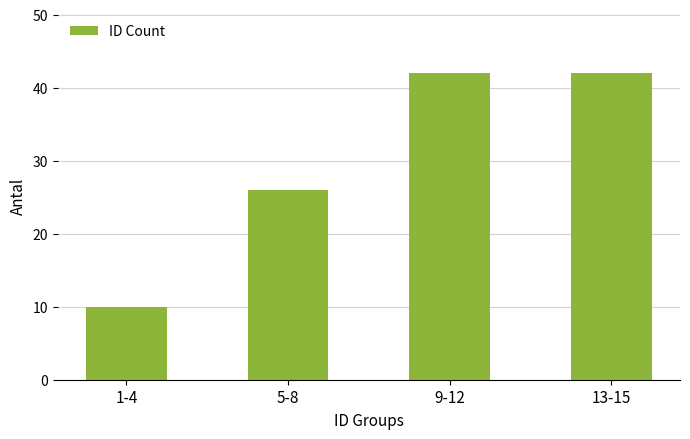

What is the smallest value displayed?

10